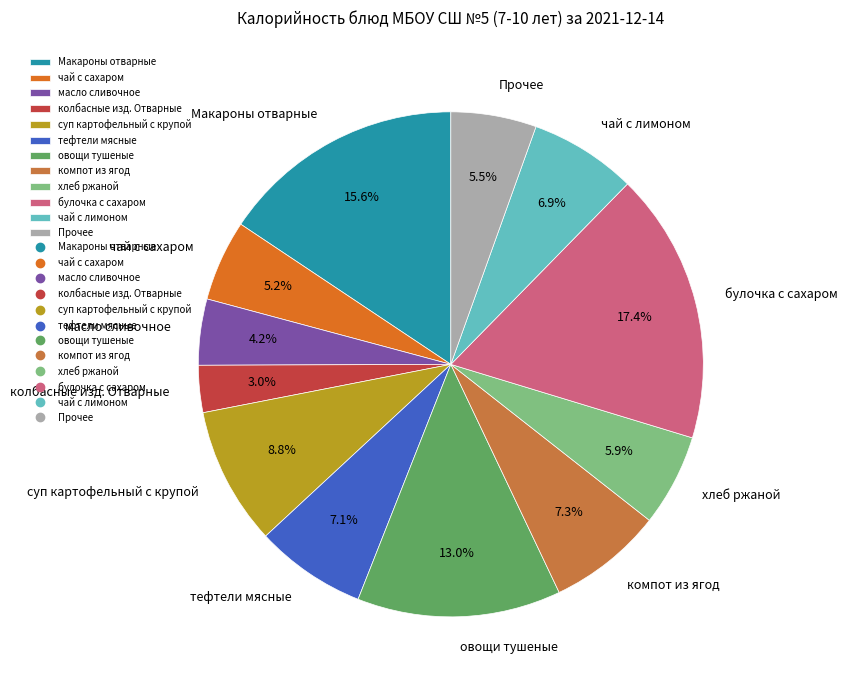

Which slice is the smallest?

колбасные изд. Отварные